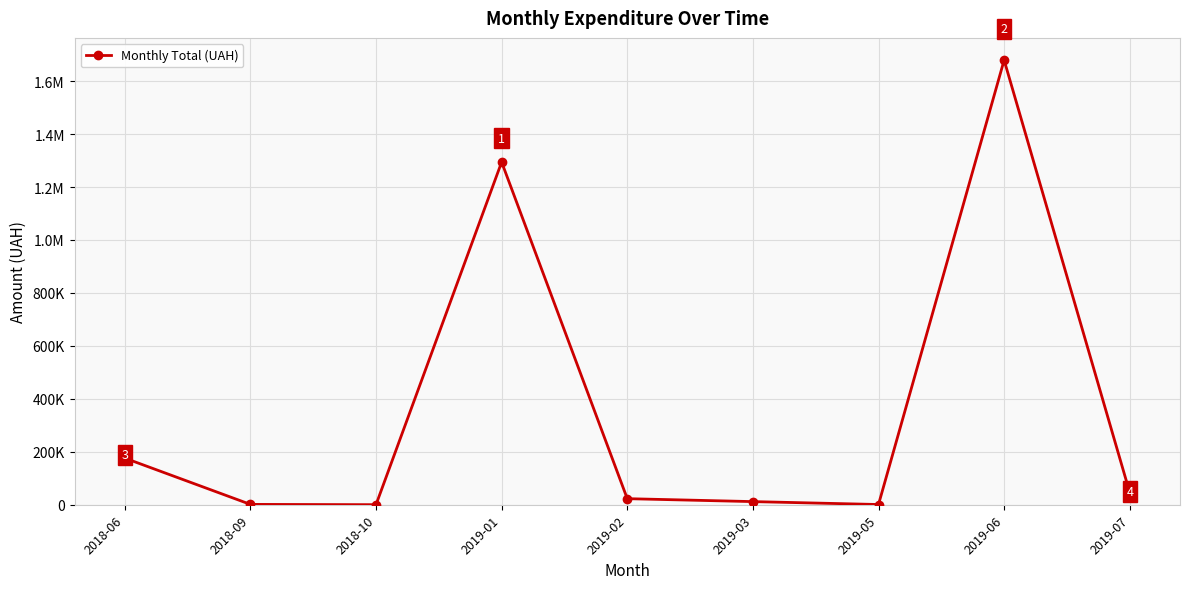

Is this an area chart (filled region under the line)?

No